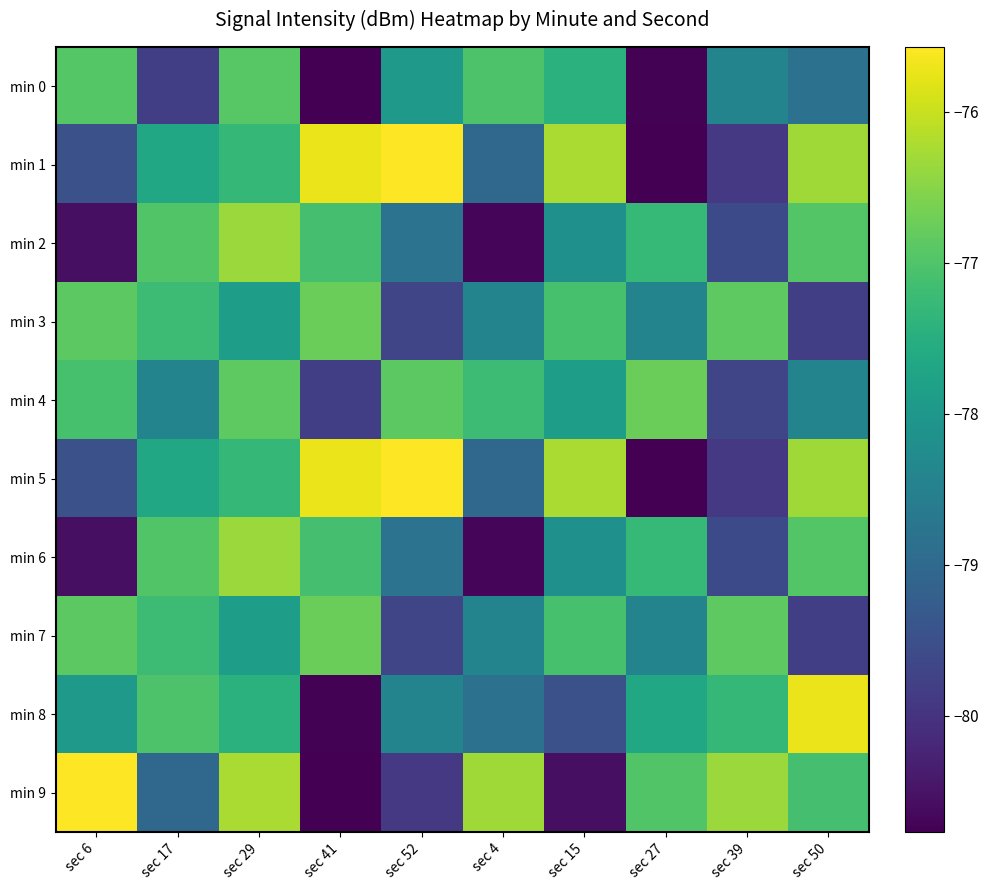

At which category is the sum across all series the highest?

sec 29